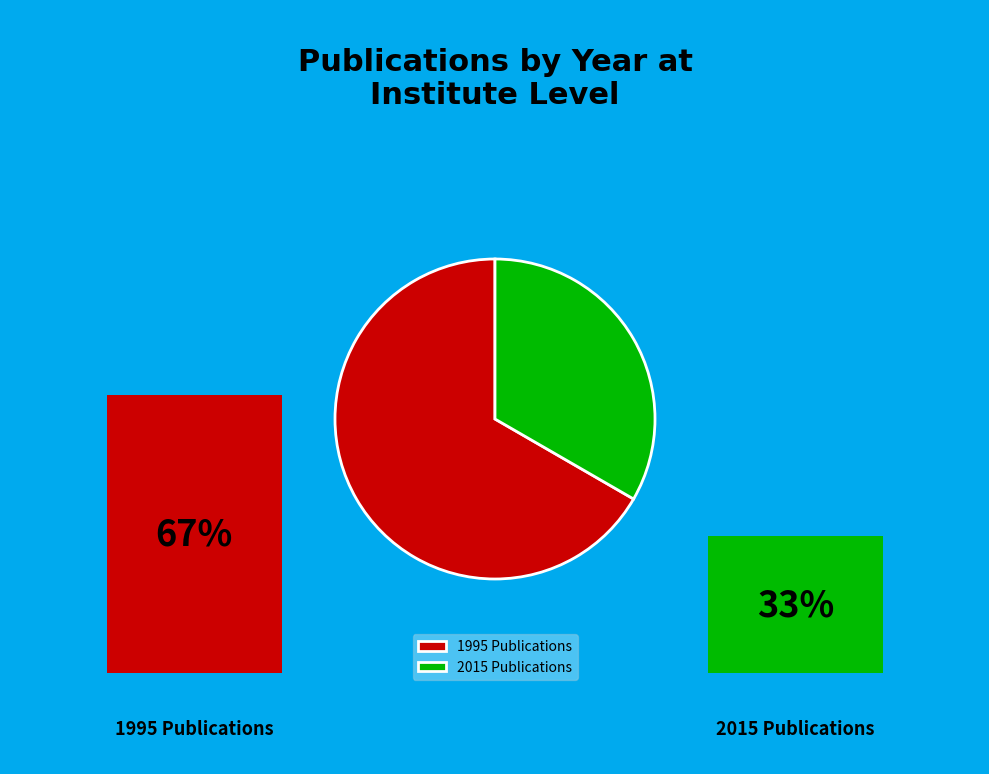

Which category has the biggest portion of the pie?

1995 Publications